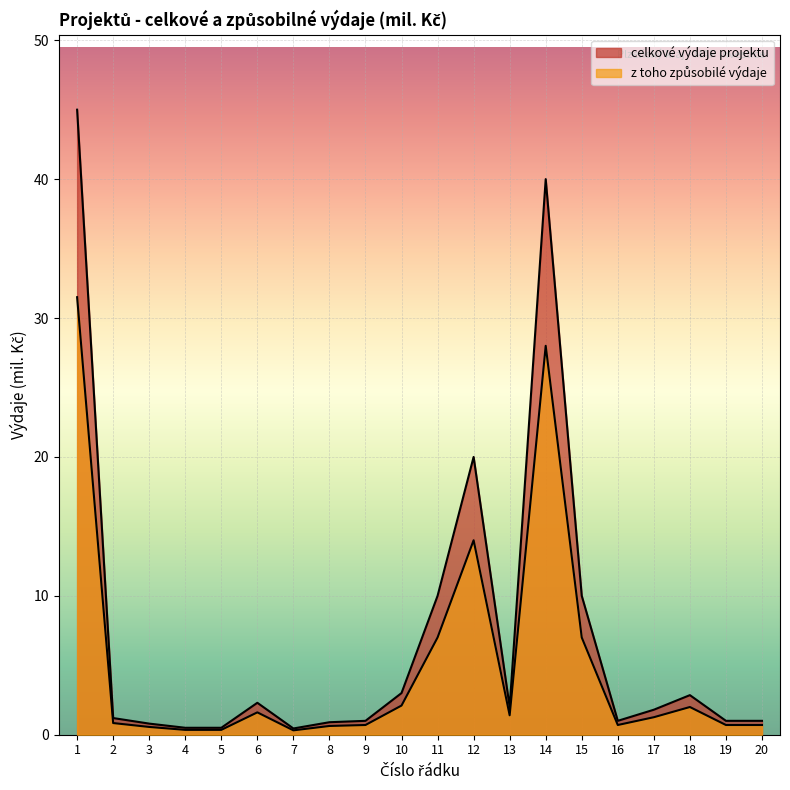

Reading left to right, what are all the values shown in this chart?

celkove_vydaje_mil: 1=45.0	2=1.2	3=0.8	4=0.5	5=0.5	6=2.3	7=0.5	8=0.9	9=1.0	10=3.0	11=10.0	12=20.0	13=2.0	14=40.0	15=10.0	16=1.0	17=1.8	18=2.9	19=1.0	20=1.0
zpusobile_vydaje_mil: 1=31.5	2=0.8	3=0.6	4=0.3	5=0.3	6=1.6	7=0.3	8=0.6	9=0.7	10=2.1	11=7.0	12=14.0	13=1.4	14=28.0	15=7.0	16=0.7	17=1.3	18=2.0	19=0.7	20=0.7